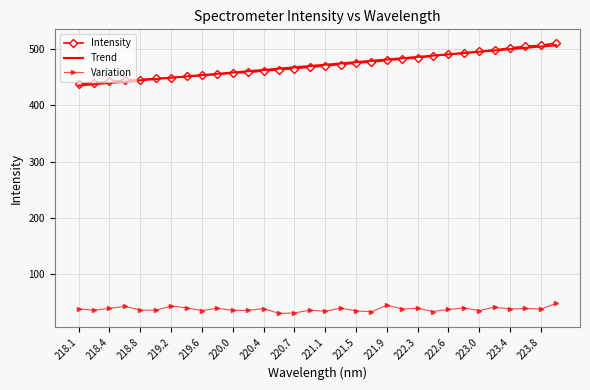

True or false: Intensity and Variation intersect in this chart.

False